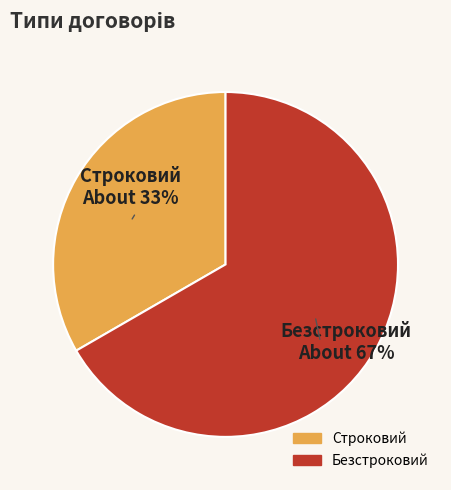

The Безстроковий slice represents 67% of the pie. True or false?

True